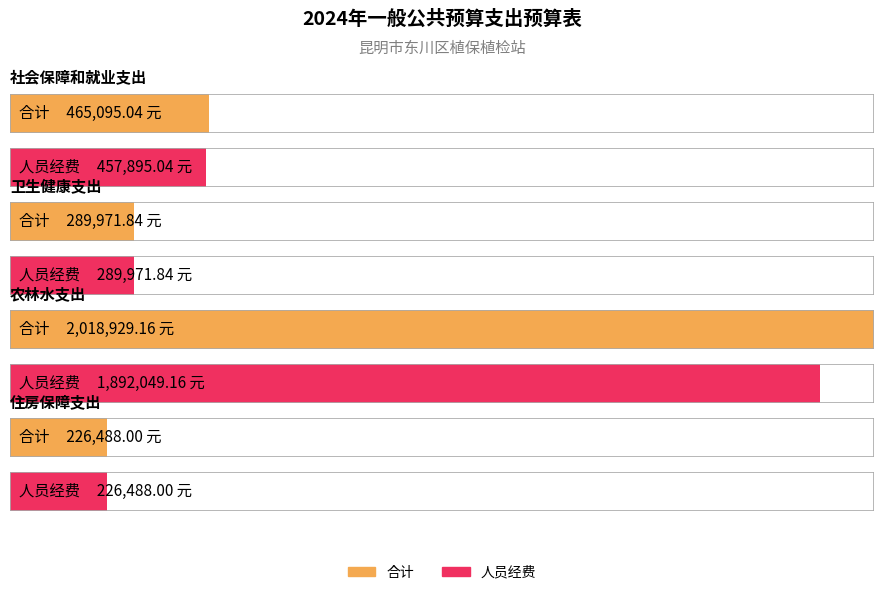

How many groups of bars are there?

4